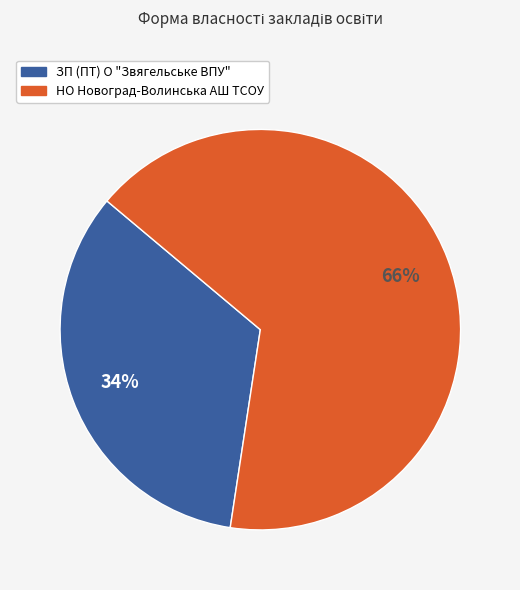

The ЗП (ПТ) О "Звягельське ВПУ" slice represents 25% of the pie. True or false?

False